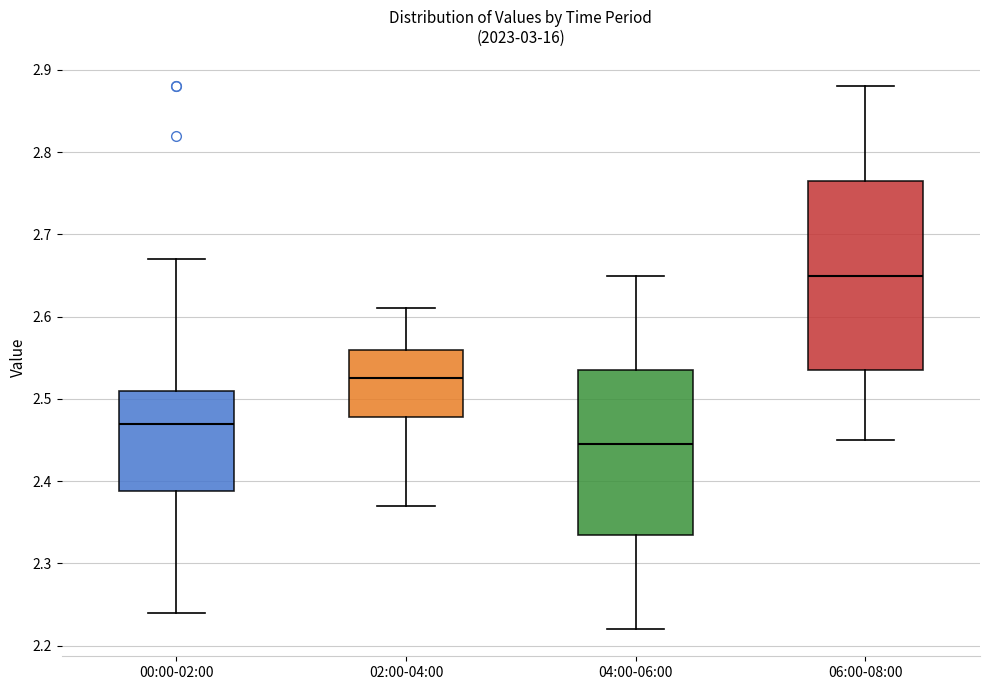

Reading left to right, transcribe this box plot: for each box, give where its median line is, the range the box spans, and where its two whiskers end, as read against the y-axis. The values are not printed on the chart, so give them approximately, as read against the axis.

00:00-02:00: median 2.47, box 2.39 to 2.51, whiskers 2.24 to 2.67
02:00-04:00: median 2.53, box 2.48 to 2.56, whiskers 2.37 to 2.61
04:00-06:00: median 2.45, box 2.34 to 2.54, whiskers 2.22 to 2.65
06:00-08:00: median 2.65, box 2.54 to 2.77, whiskers 2.45 to 2.88